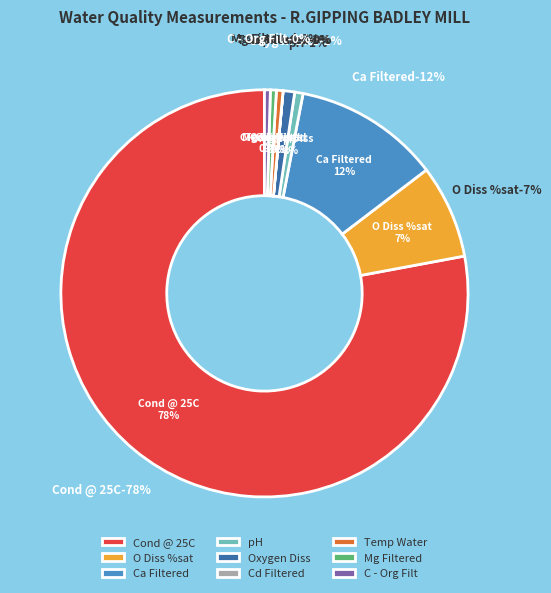

Is it true that Mg Filtered is 0% of the pie?

True